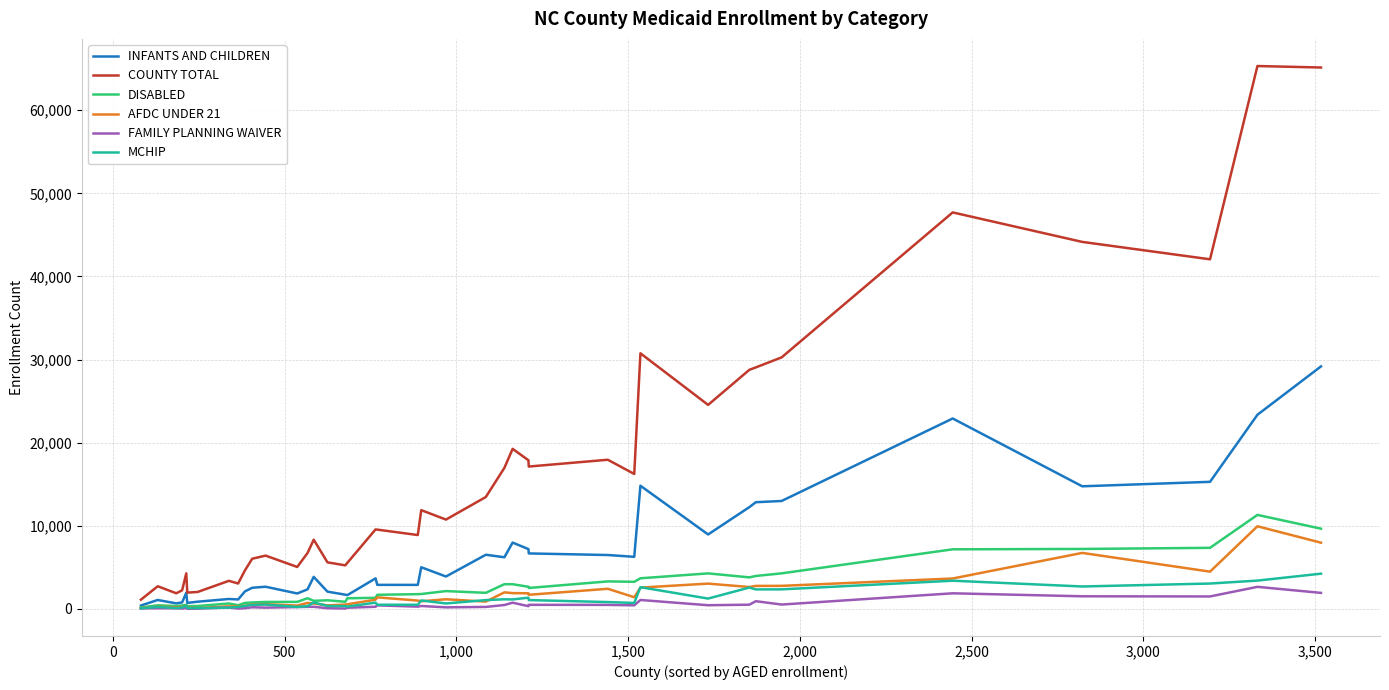

List the series in order of their peak value, lowest first.

FAMILY PLANNING WAIVER, MCHIP, AFDC UNDER 21, DISABLED, INFANTS AND CHILDREN, COUNTY TOTAL